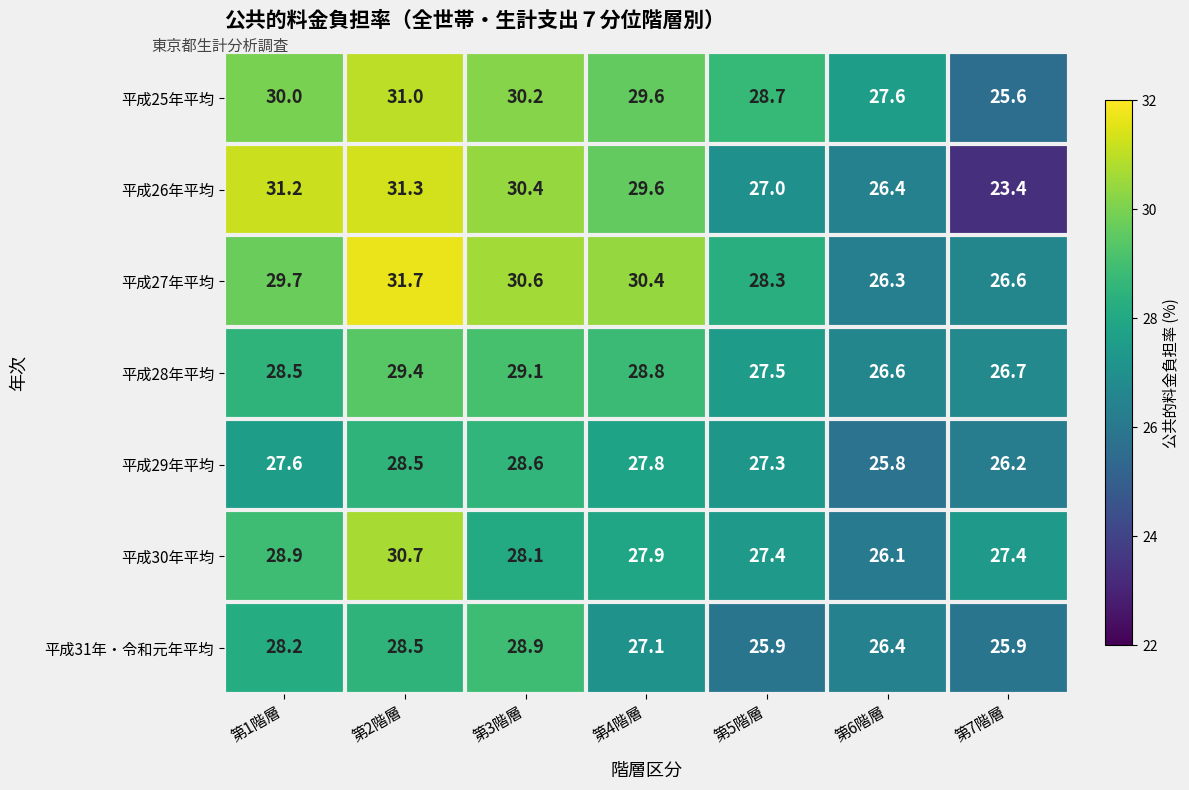

The 平成29年平均 series shows 27.3 at 第5階層. True or false?

True